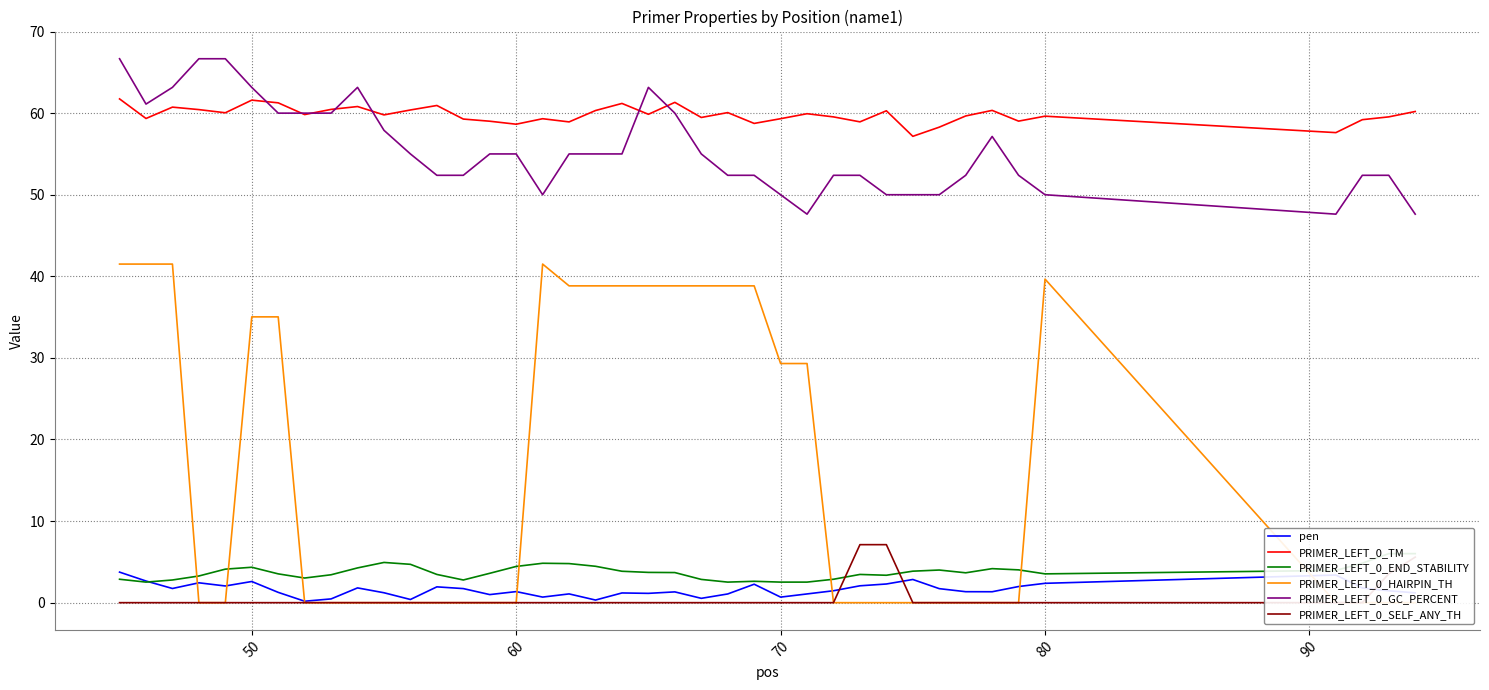

True or false: pen and PRIMER_LEFT_0_TM cross at least once.

False